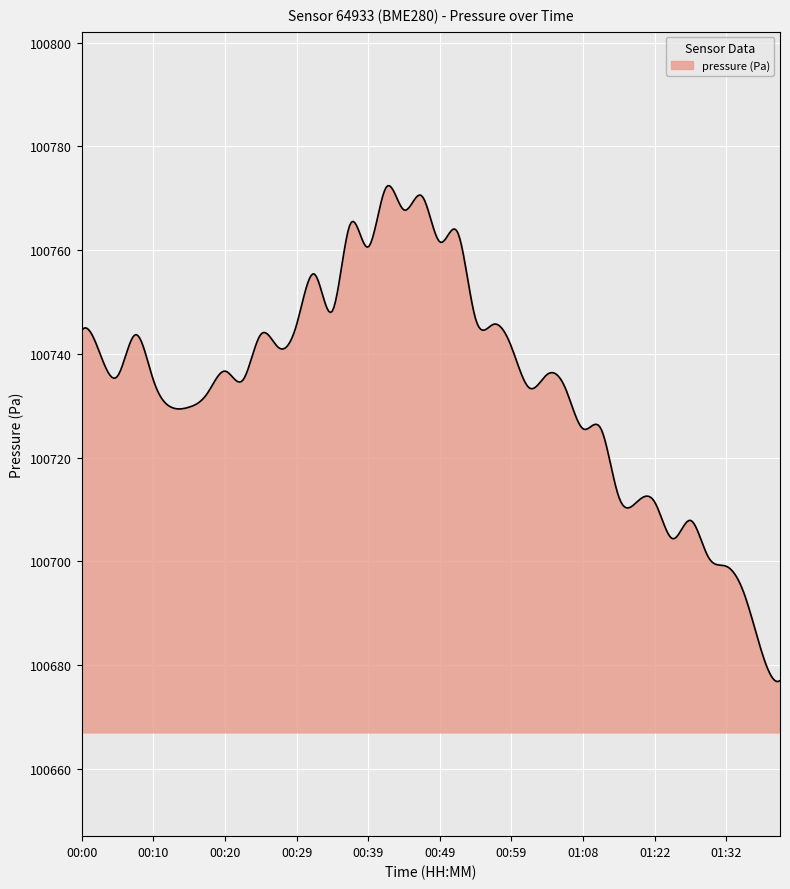

What is the smallest value displayed?

100676.9